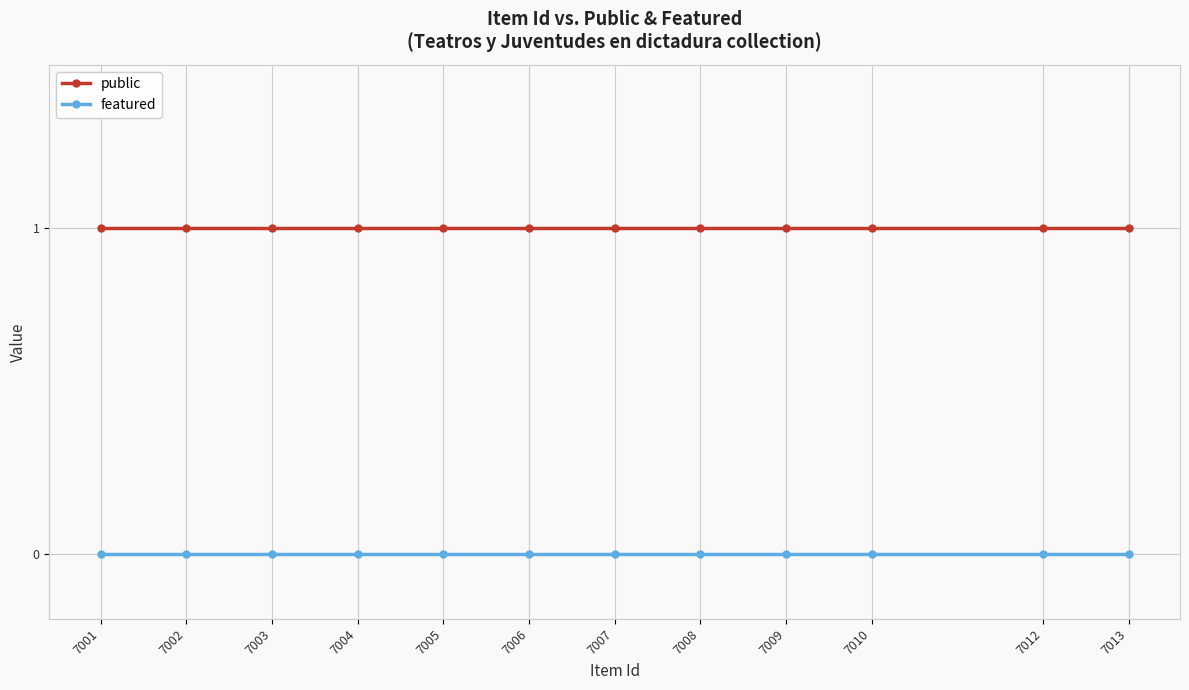

List the series in order of their overall mean, highest first.

public, featured